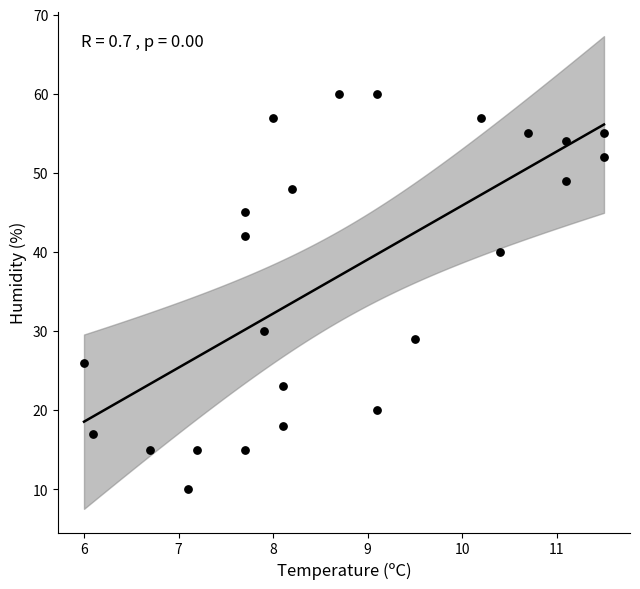

What is the range of Y values (max minus min)?

50